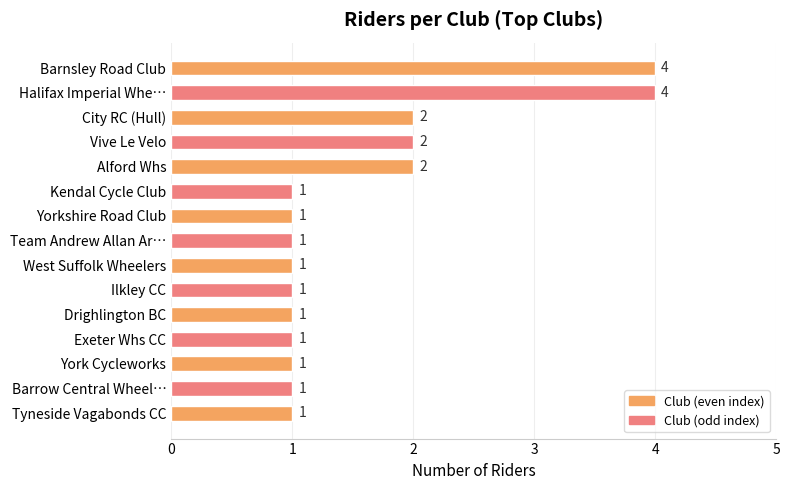

What is the smallest value displayed?

1